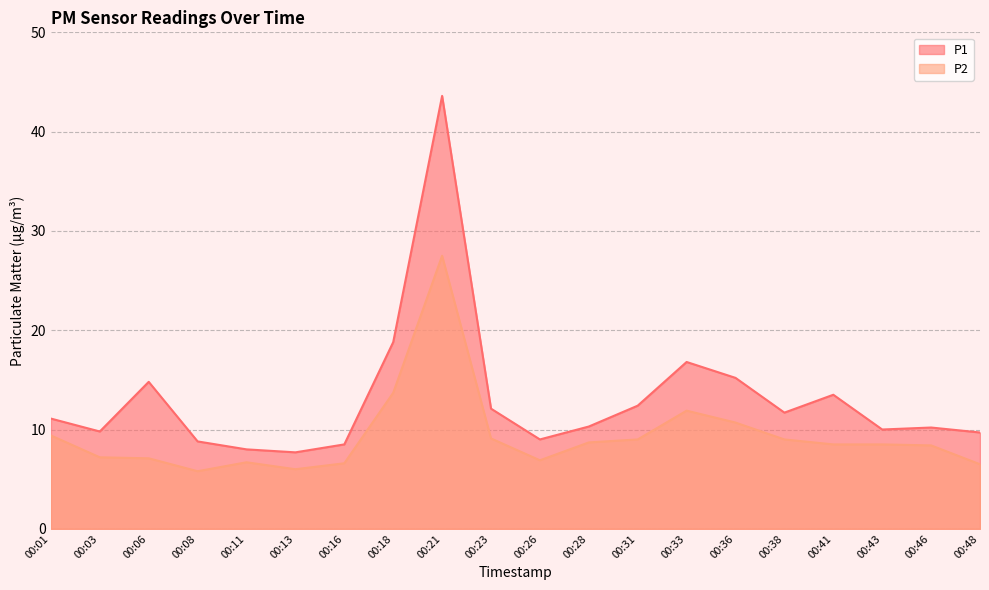

What is the average value of the P1 series?

13.1